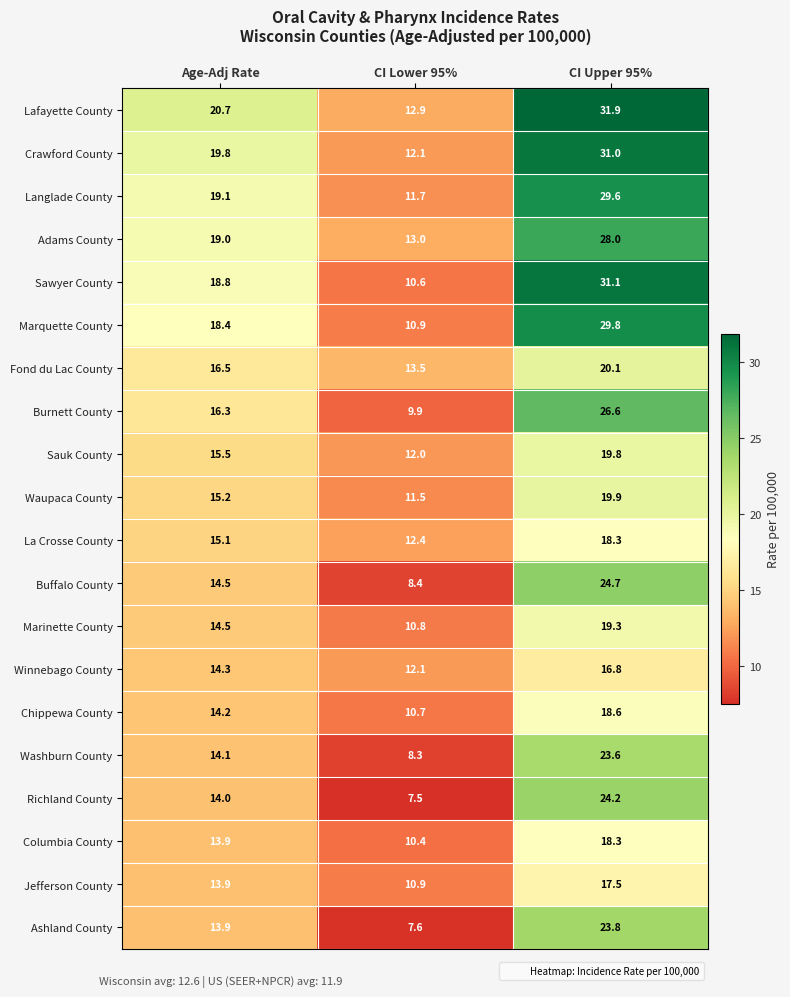

Which category has the lowest value across all series?

CI Lower 95%